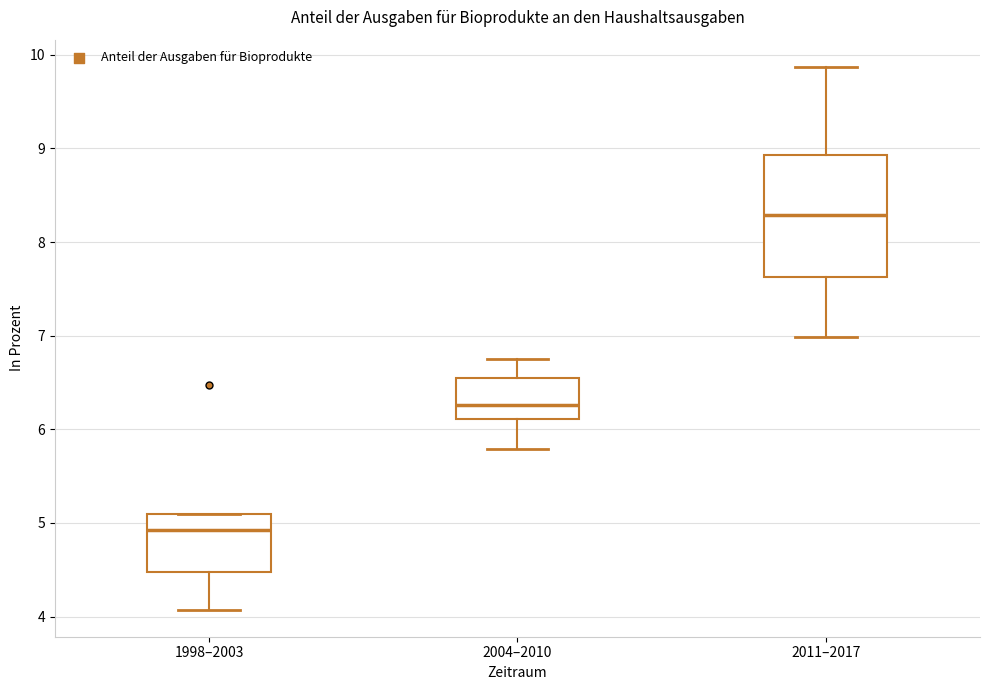

Reading left to right, read every box against the y-axis: the position of its median line, the range the box covers, and the ends of its whiskers. The values are not printed on the chart, so give them approximately, as read against the axis.

1998–2003: median 4.9, box 4.5 to 5.1, whiskers 4.1 to 5.1
2004–2010: median 6.3, box 6.1 to 6.6, whiskers 5.8 to 6.8
2011–2017: median 8.3, box 7.6 to 8.9, whiskers 7.0 to 9.9